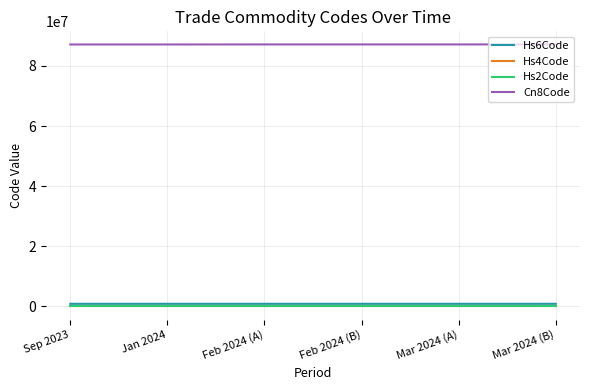

What position from the right is Jan 2024?

5